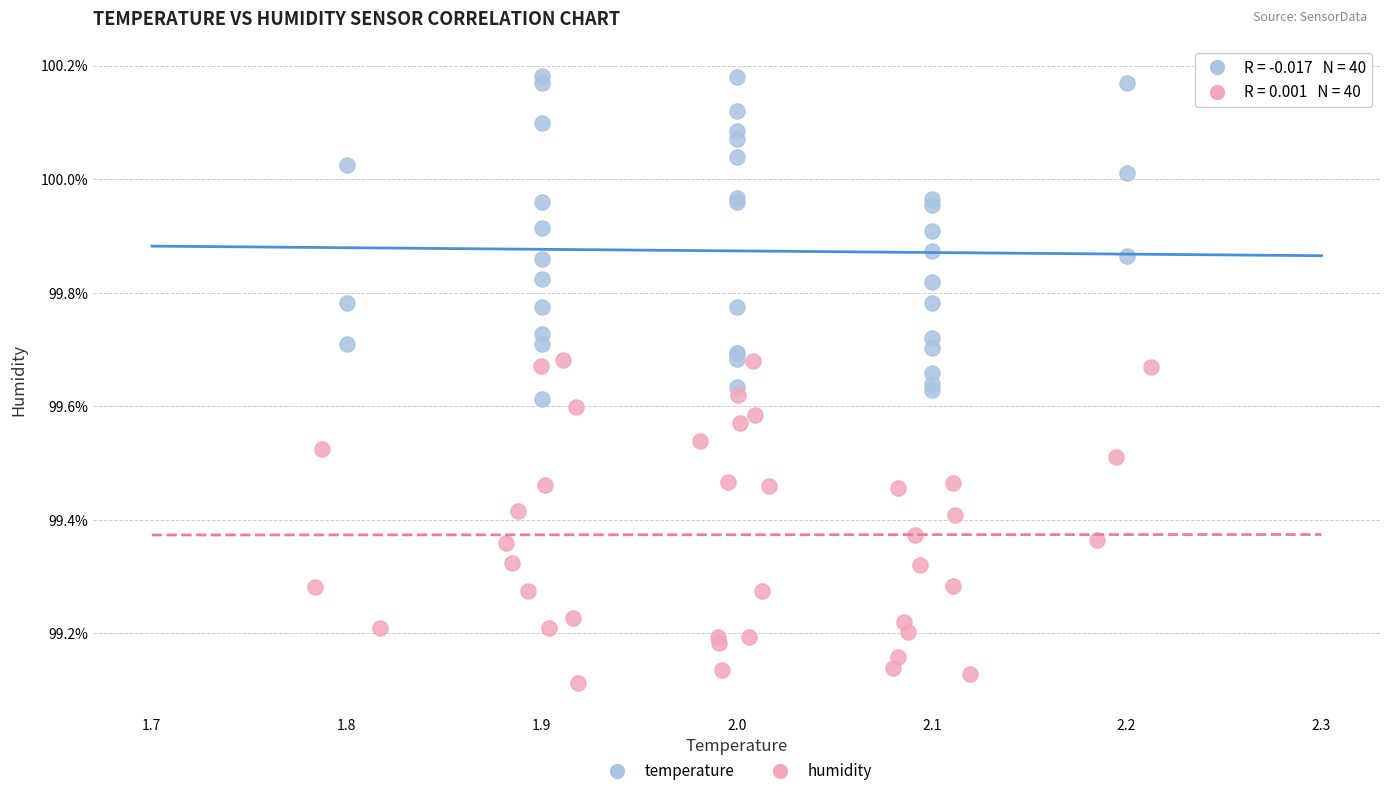

Which series reaches the maximum Y coordinate?

temperature